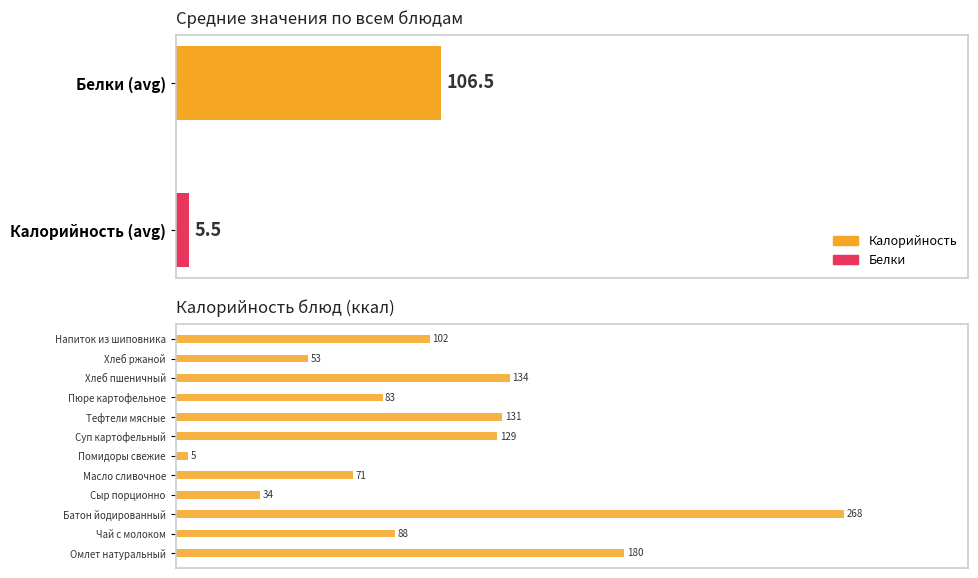

Does the chart contain any negative values?

No